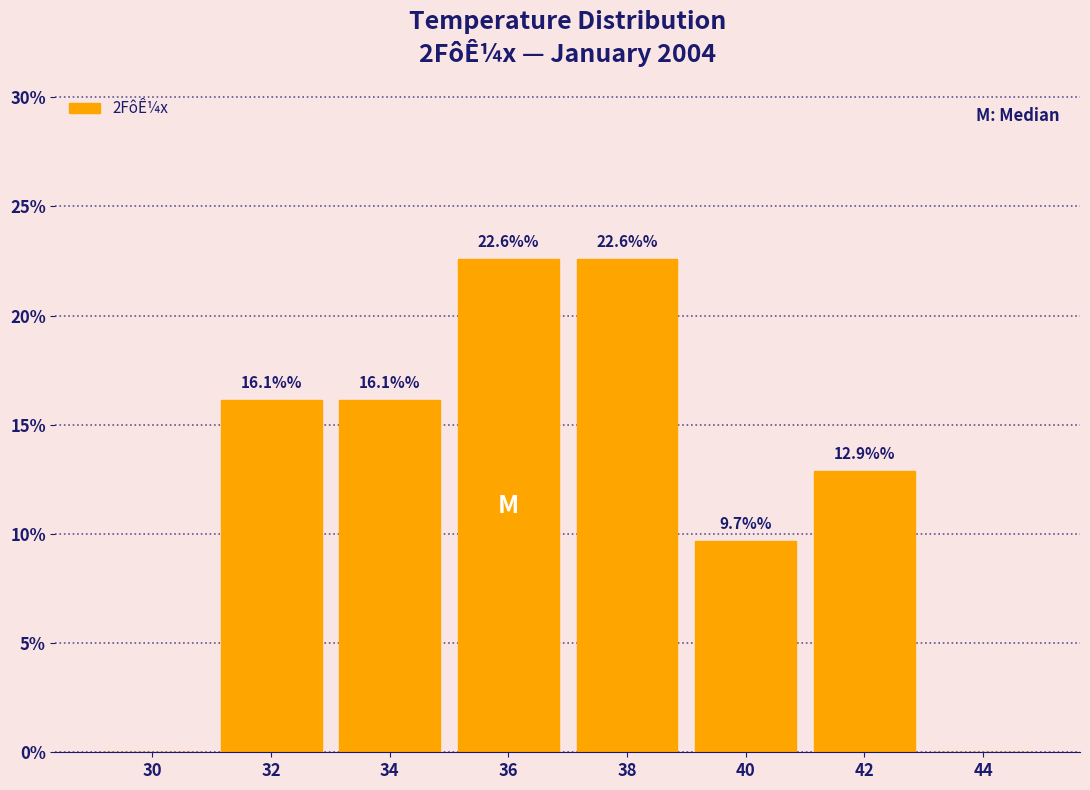

Reading left to right, what are all the values shown in this chart?

30=0.0	32=16.1	34=16.1	36=22.6	38=22.6	40=9.7	42=12.9	44=0.0